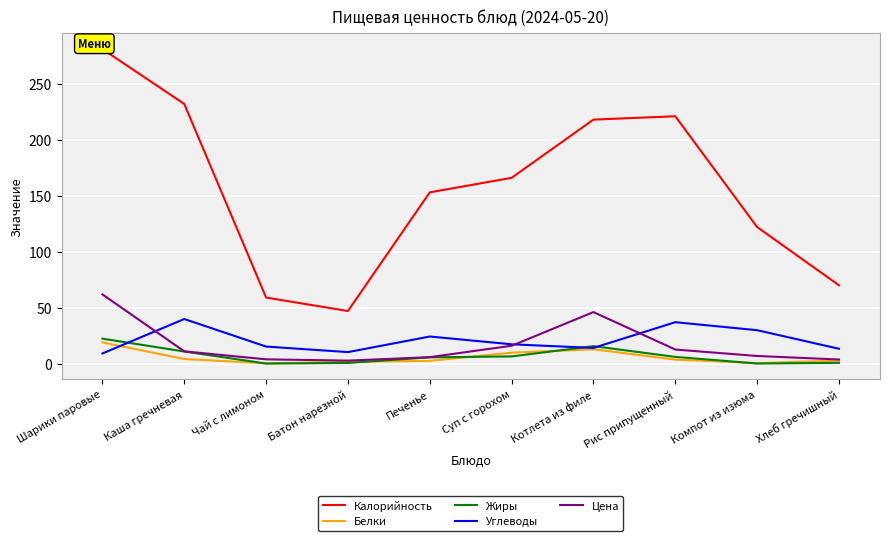

At which category is the sum across all series the highest?

Шарики паровые